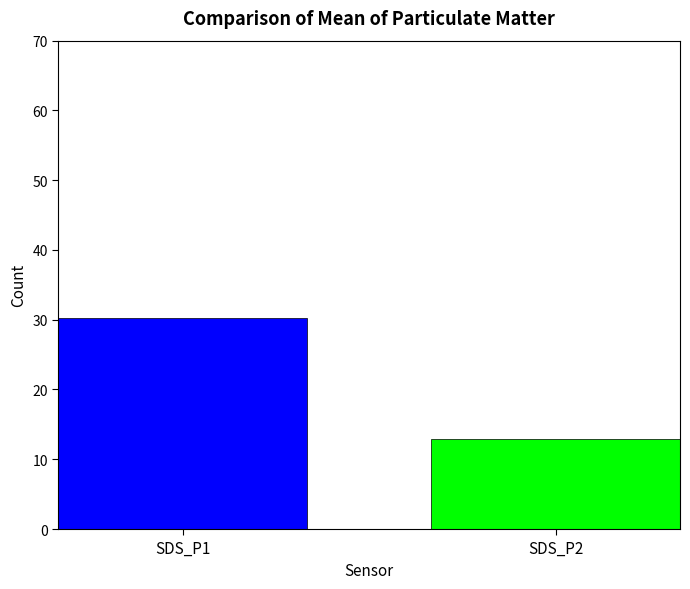

What is the maximum value shown in the chart?

30.3